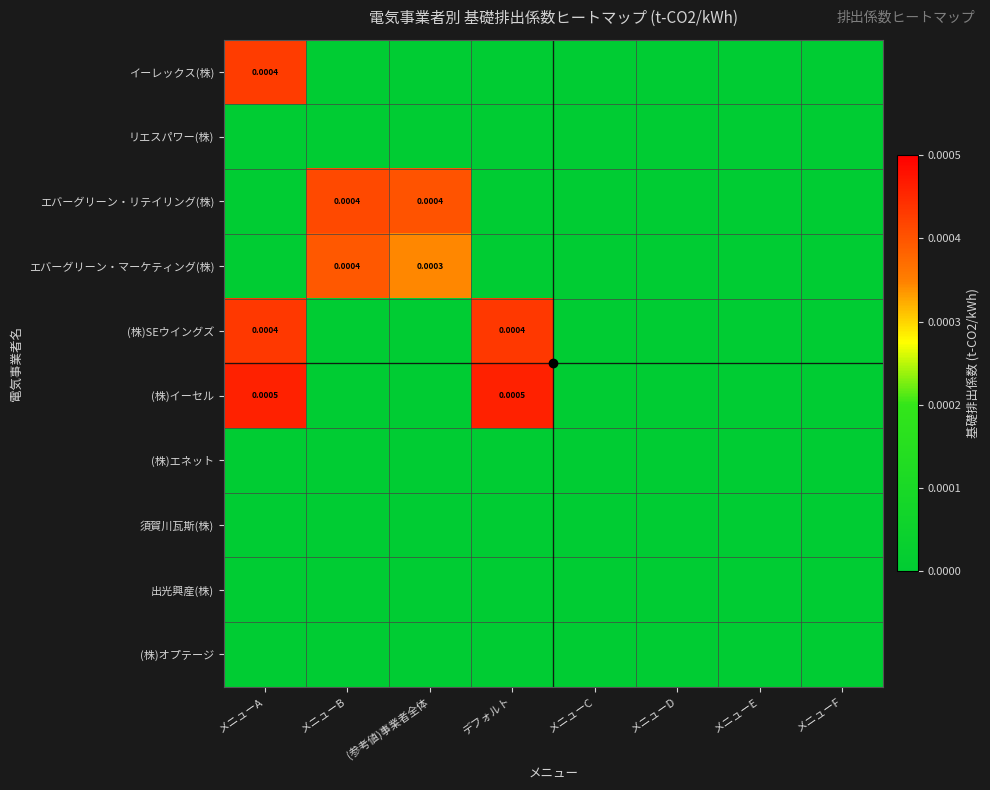

How many values in the (株)SEウイングズ series exceed 0?

2